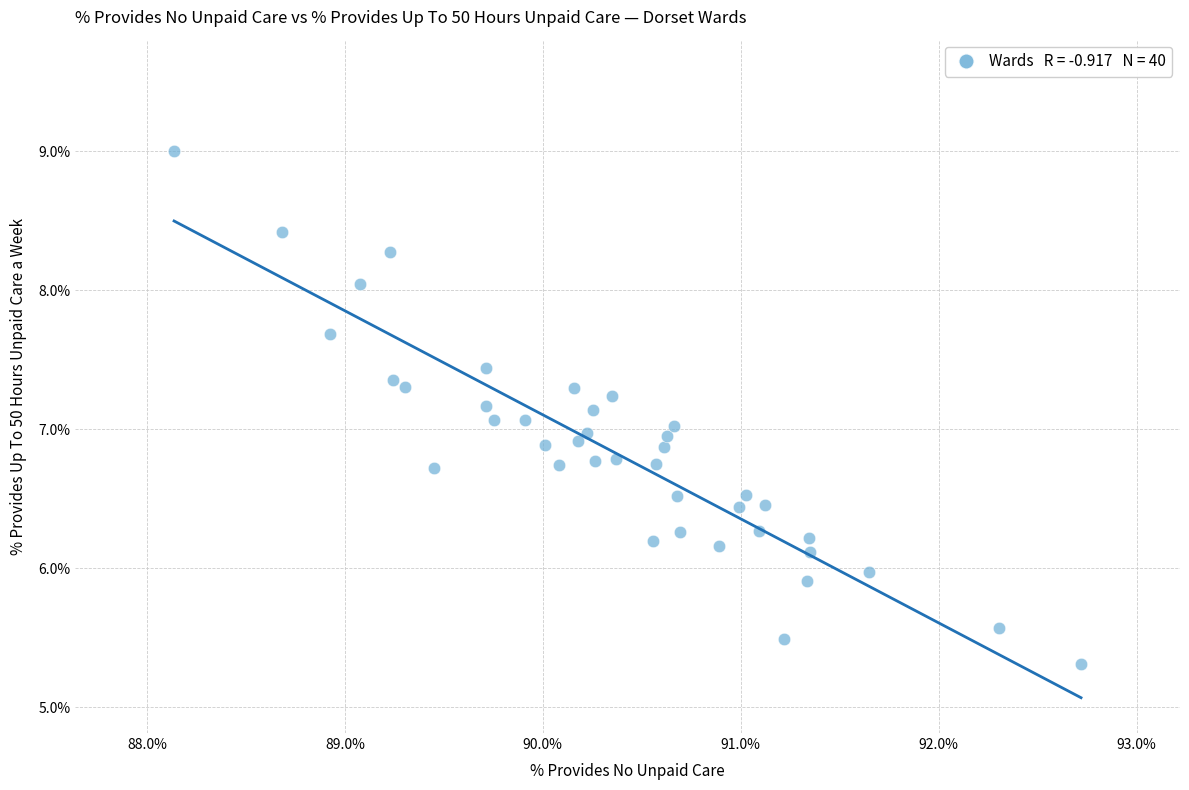

What is the range of X values (max minus min)?

4.6